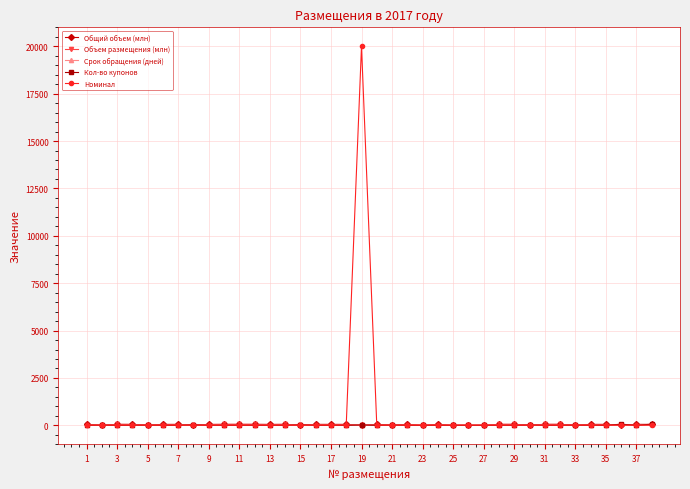

What is the greatest value displayed?

20000.0